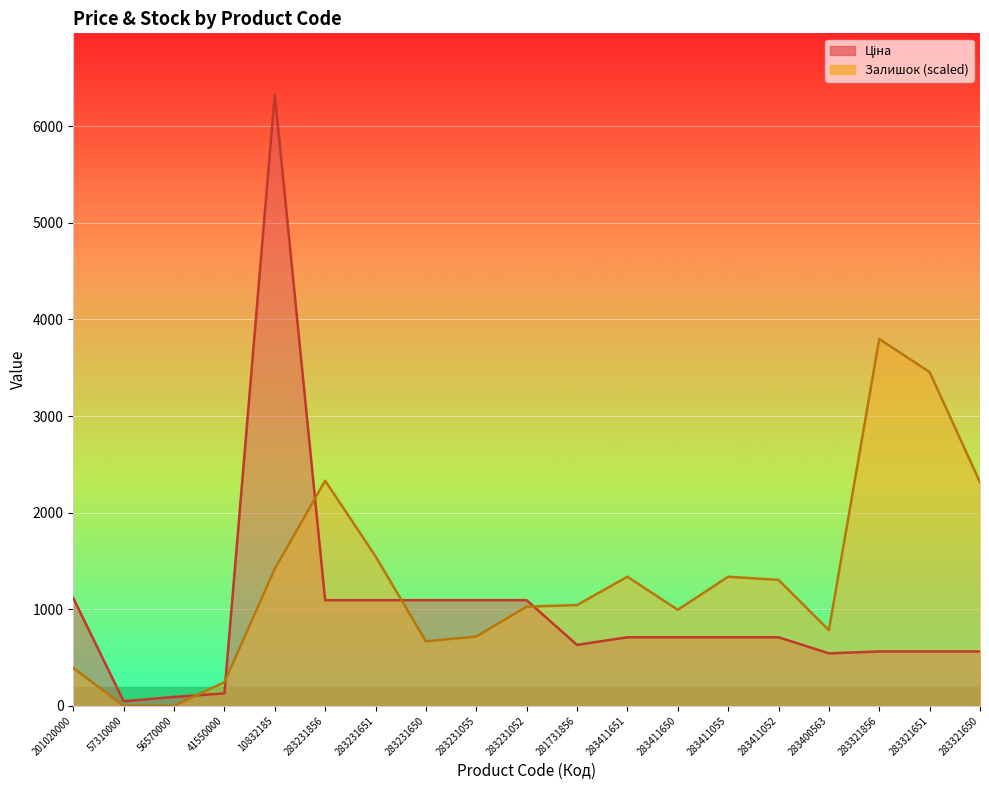

List the series in order of their overall mean, highest first.

Залишок, Ціна